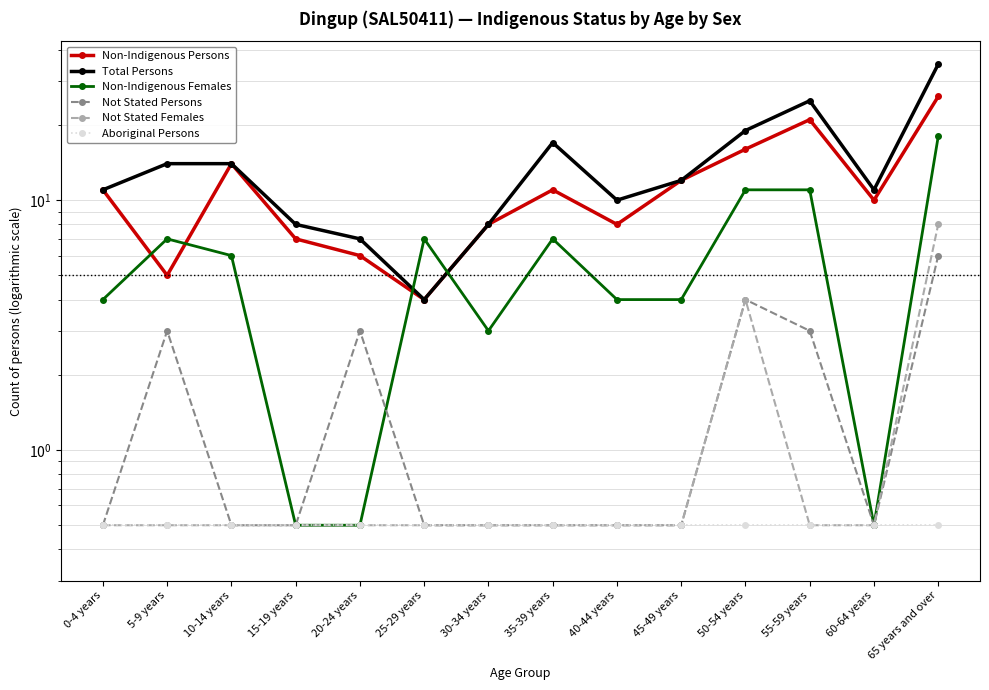

Where is the first local maximum for Non-Indigenous Persons?

10-14 years